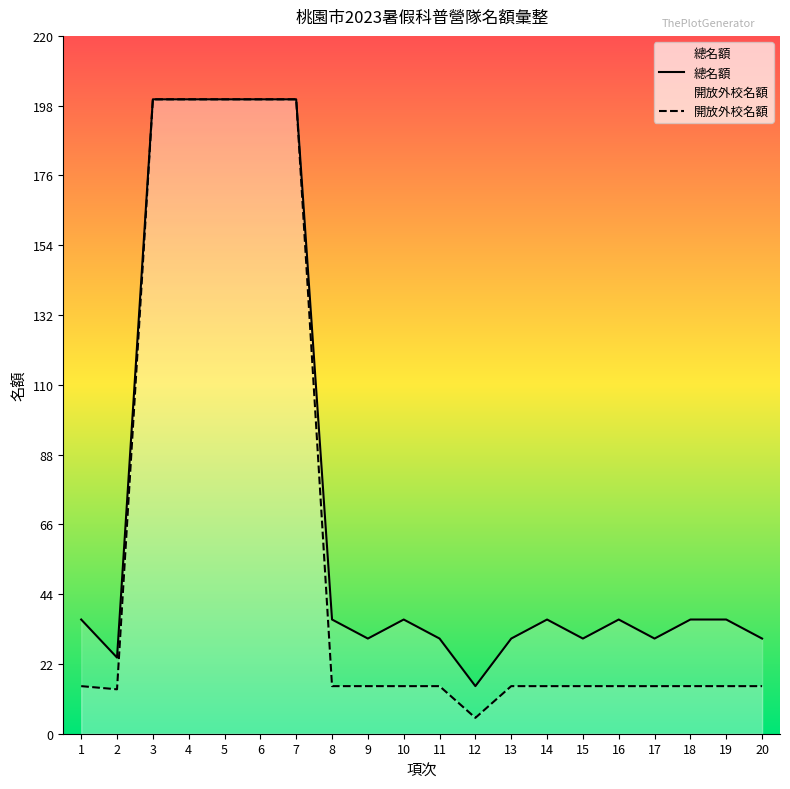

Which category has the highest value across all series?

3